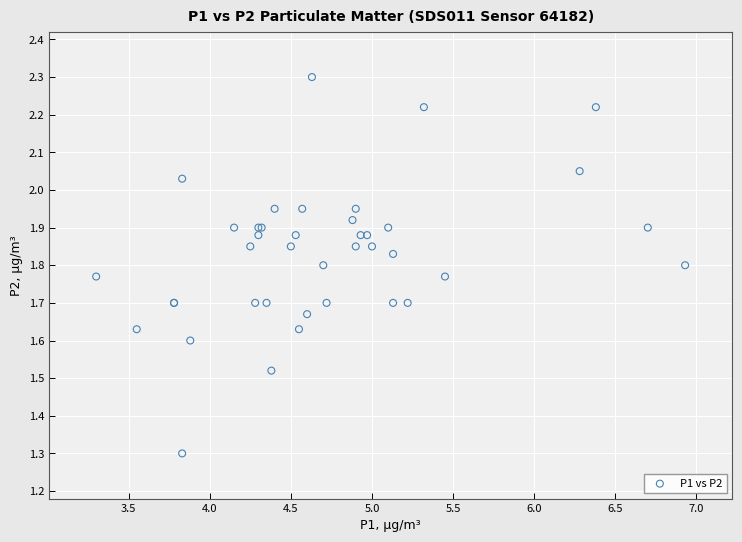

What Y value in the scatter plot is closest to 1?

1.3